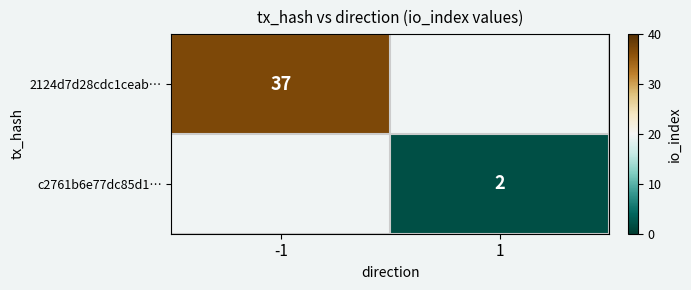

The c2761b6e77dc85d1… series shows 2 at 1. True or false?

True